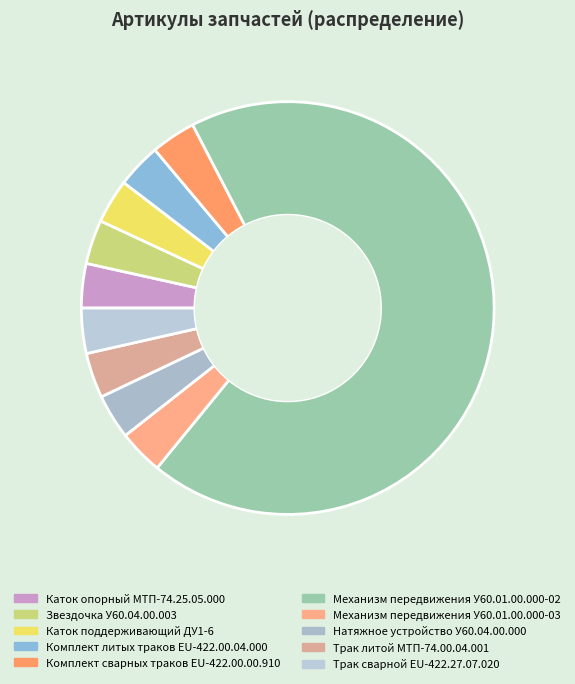

Does any single category account for the majority?

Yes